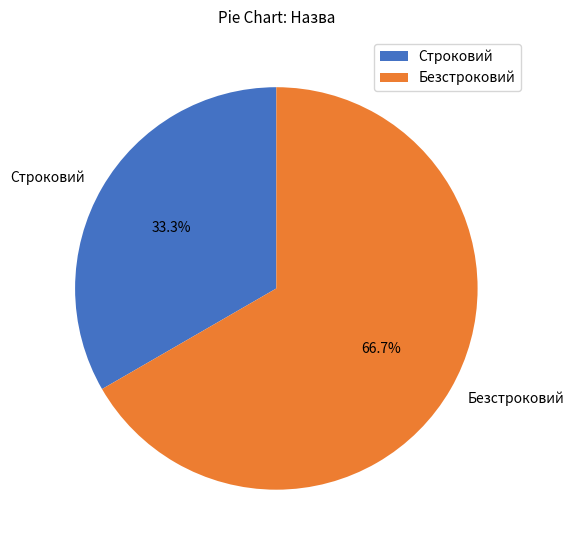

Which slice is the largest?

Безстроковий